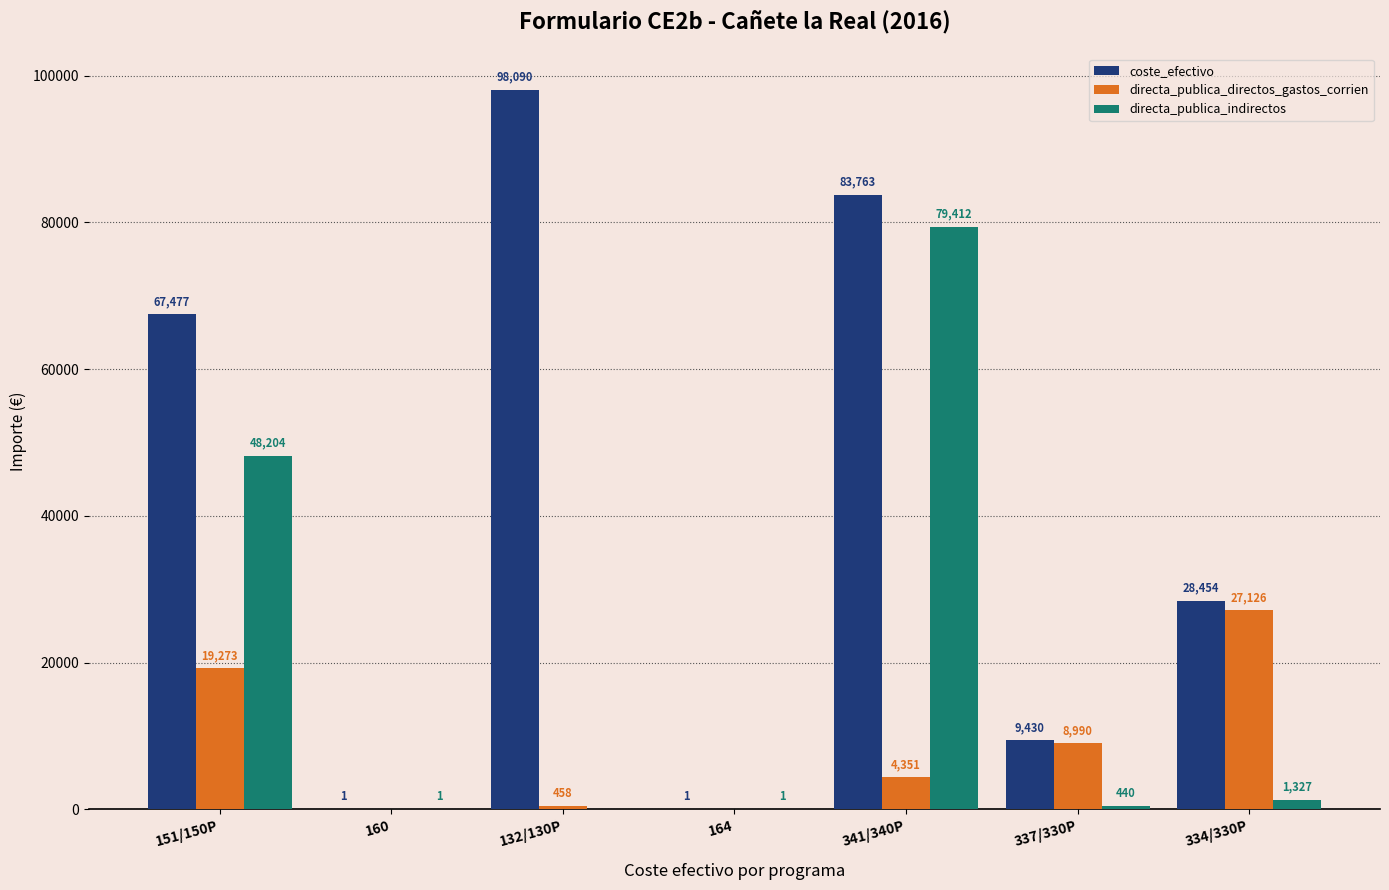

Is it true that directa_publica_indirectos equals 68904.4 at 151/150P?

False